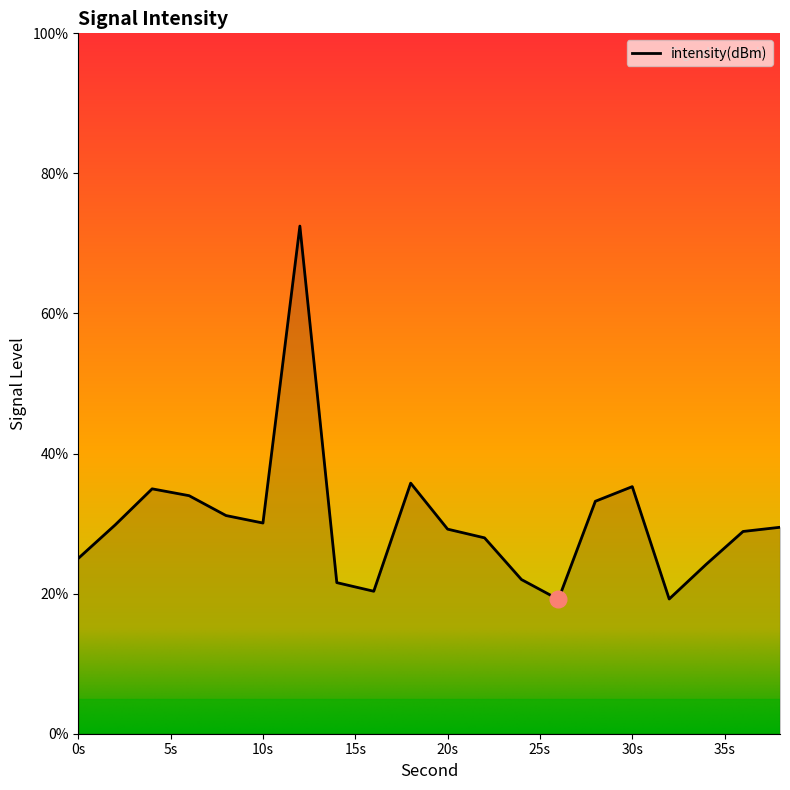

What is the difference between the maximum and minimum values?

53.3